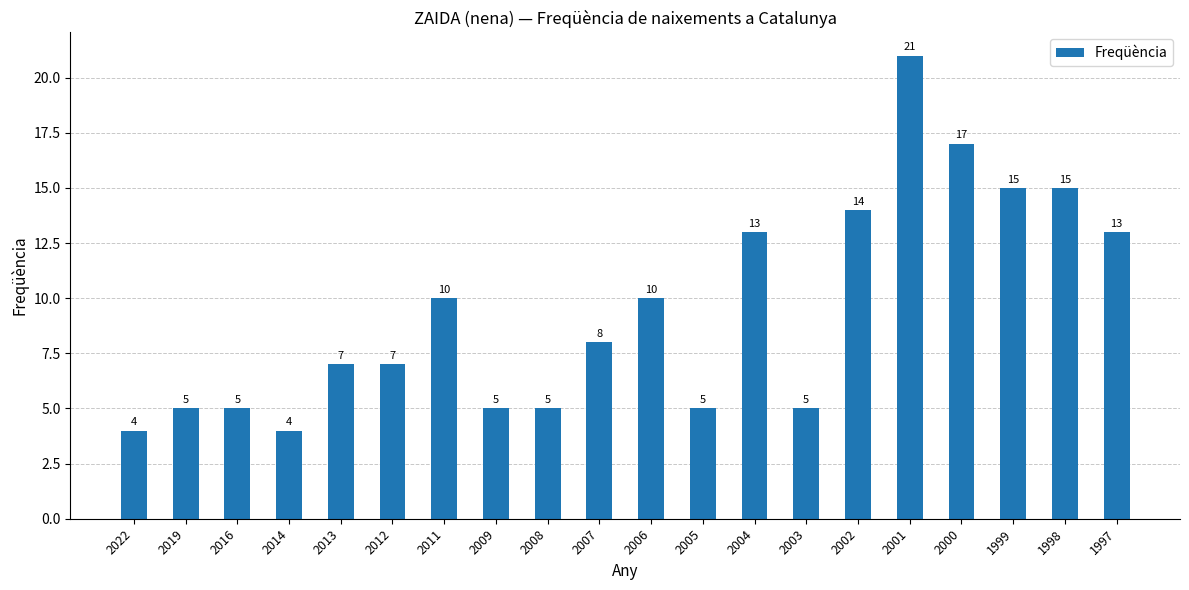

The chart shows a value of 14 at 2002. True or false?

True